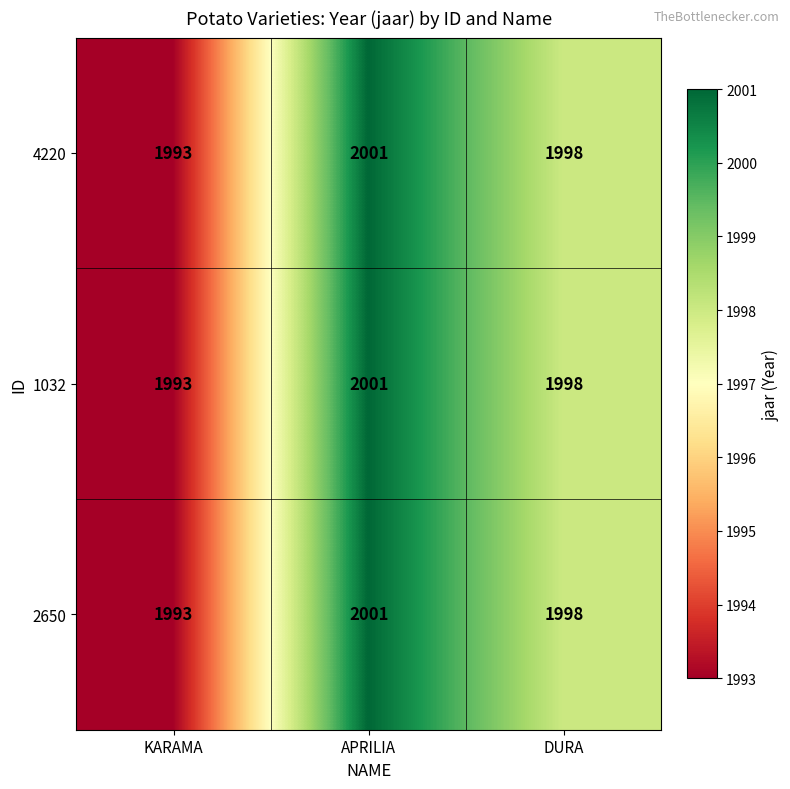

Reading left to right, extract all data points from this chart.

4220: KARAMA=1993	APRILIA=2001	DURA=1998
1032: KARAMA=1993	APRILIA=2001	DURA=1998
2650: KARAMA=1993	APRILIA=2001	DURA=1998